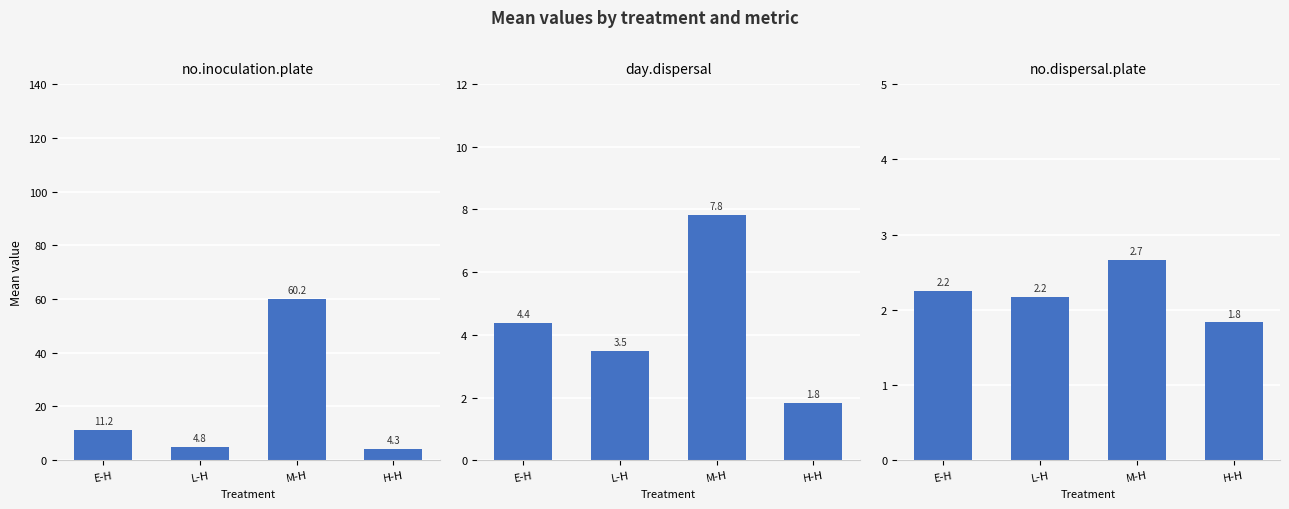

Reading left to right, what are all the values shown in this chart?

no.inoculation.plate: E-H=11.2	L-H=4.8	M-H=60.2	H-H=4.3
day.dispersal: E-H=4.4	L-H=3.5	M-H=7.8	H-H=1.8
no.dispersal.plate: E-H=2.2	L-H=2.2	M-H=2.7	H-H=1.8